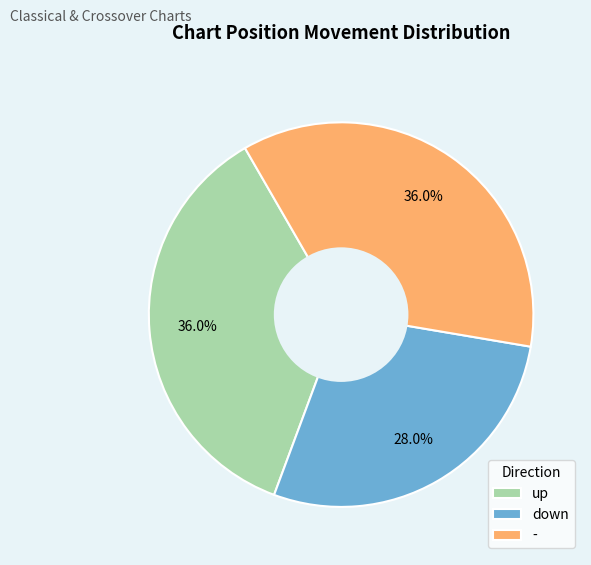

Which category has the smallest portion of the pie?

down